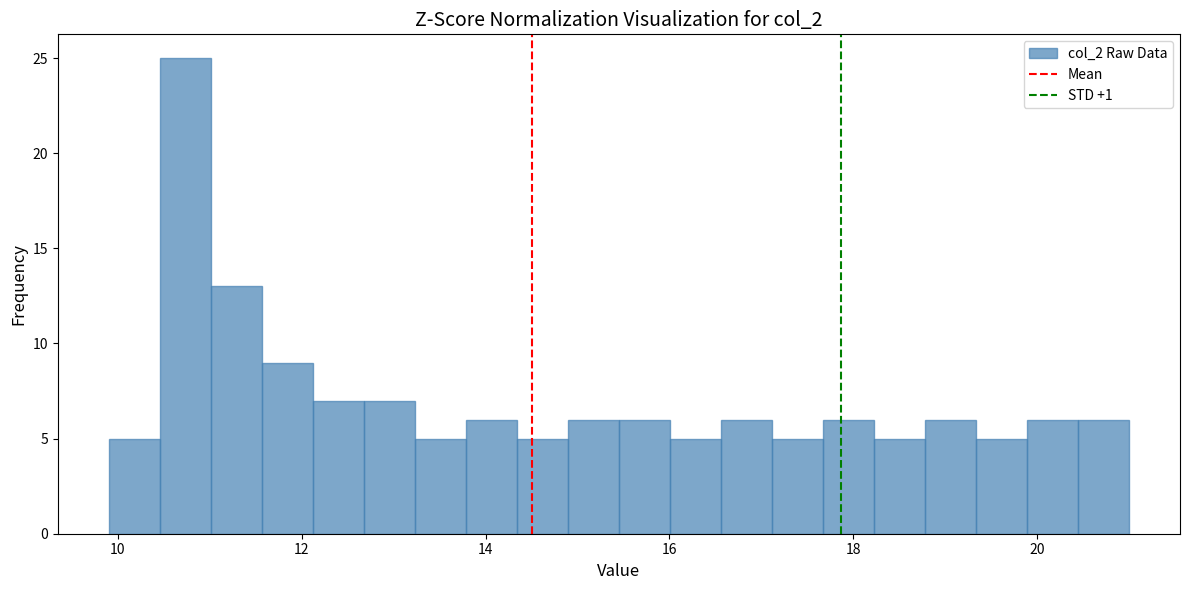

Read against the x-axis, roughly where is the centre of the tallest bar?

10.8